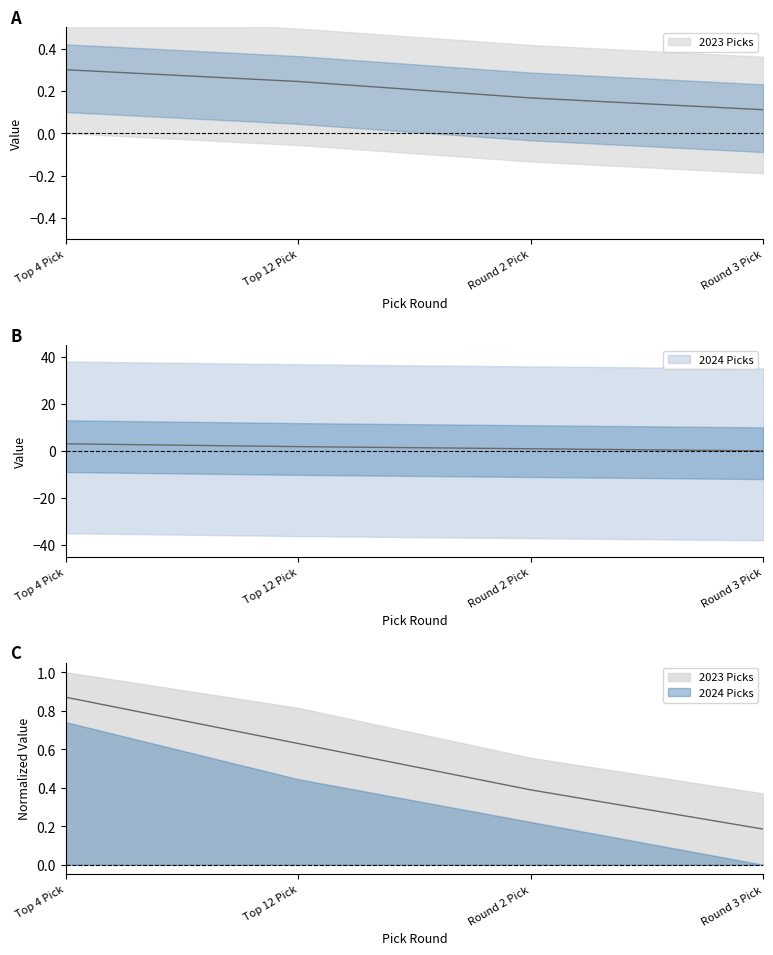

Which series has the largest range (max minus min)?

2024 Picks